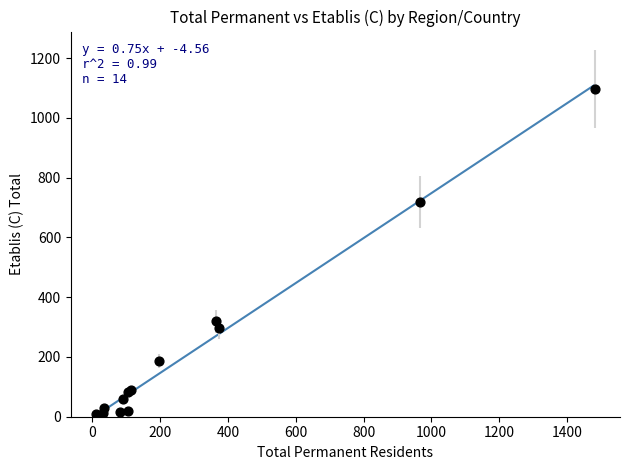

What Y value in the scatter plot is closest to 548?

719